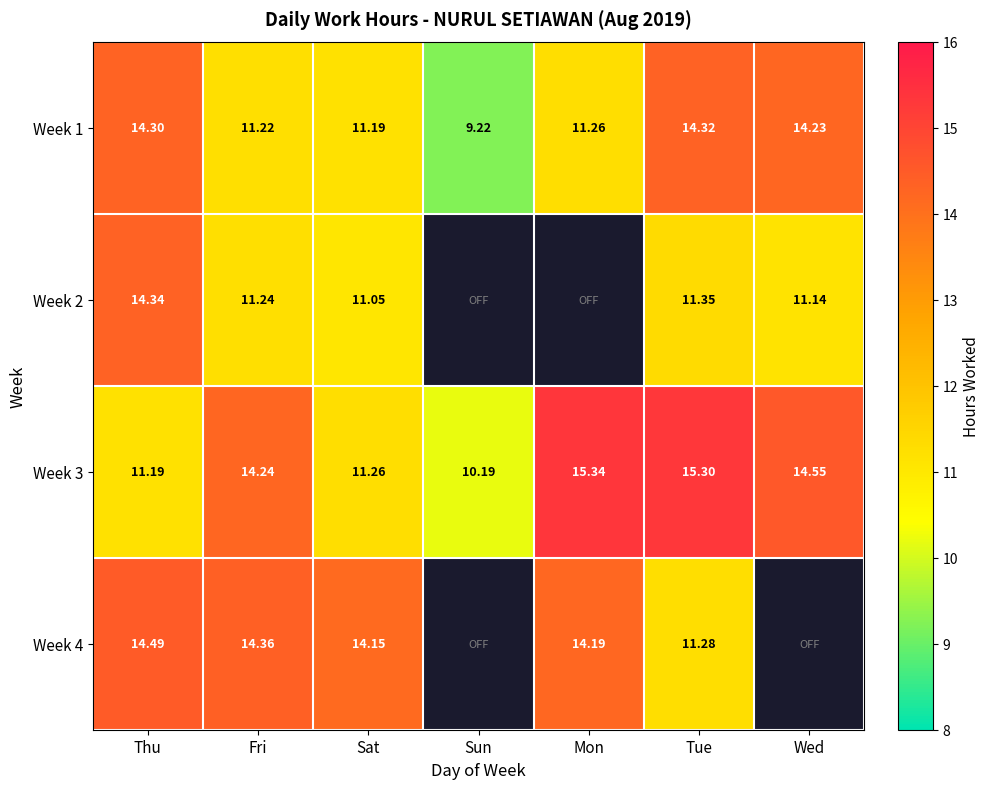

Rank the categories by Week 3 value from highest to lowest.

Mon, Tue, Wed, Fri, Sat, Thu, Sun